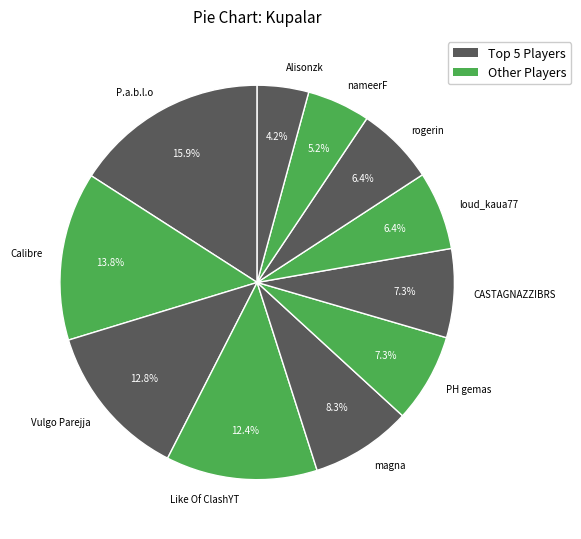

What is the ratio of the value at P.a.b.l.o to the value at Vulgo Parejja?

1.2